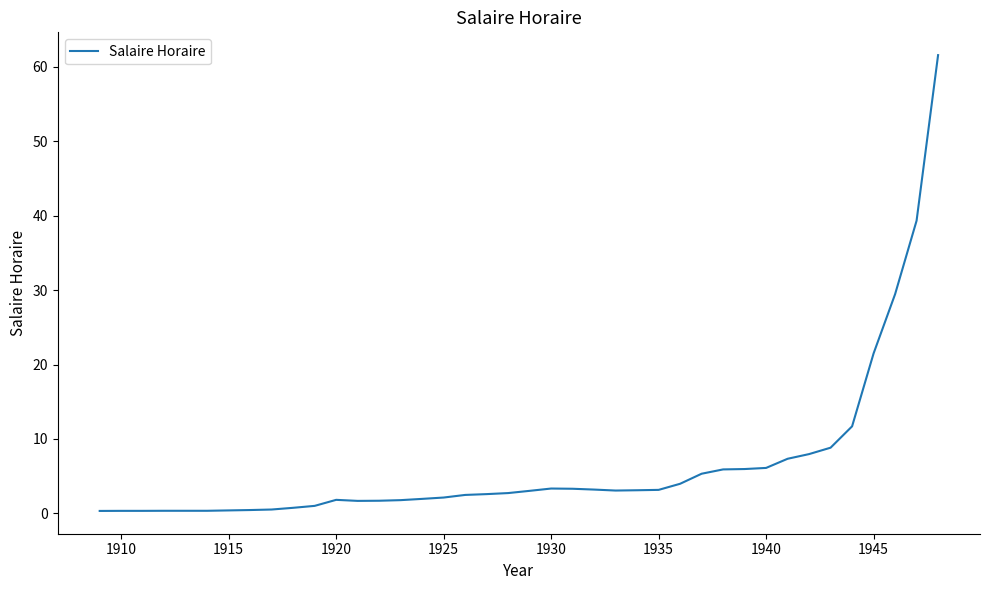

What is the difference between the maximum and minimum values?

61.3